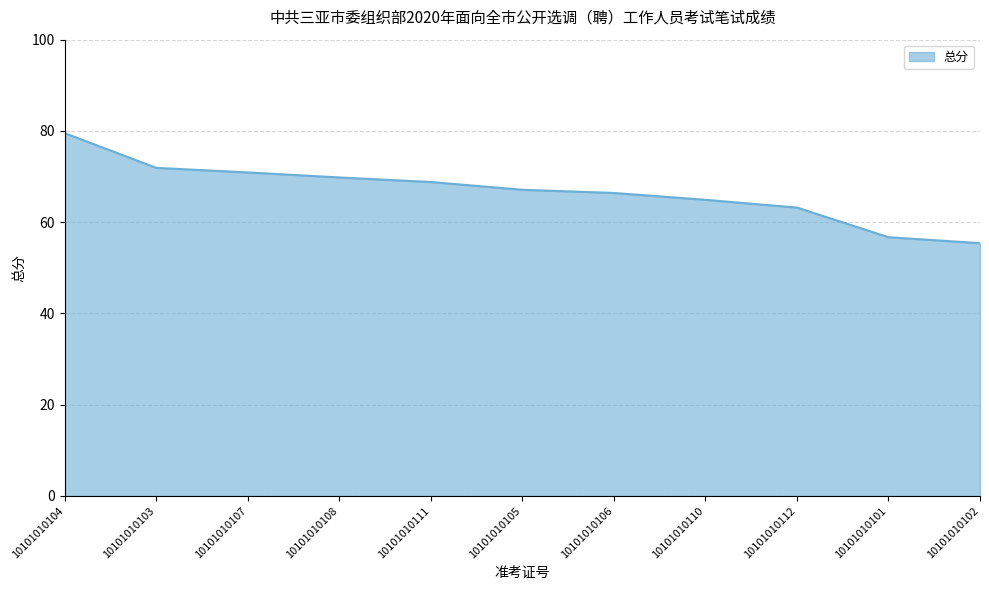

Where does the data first go above 67?

10101010104